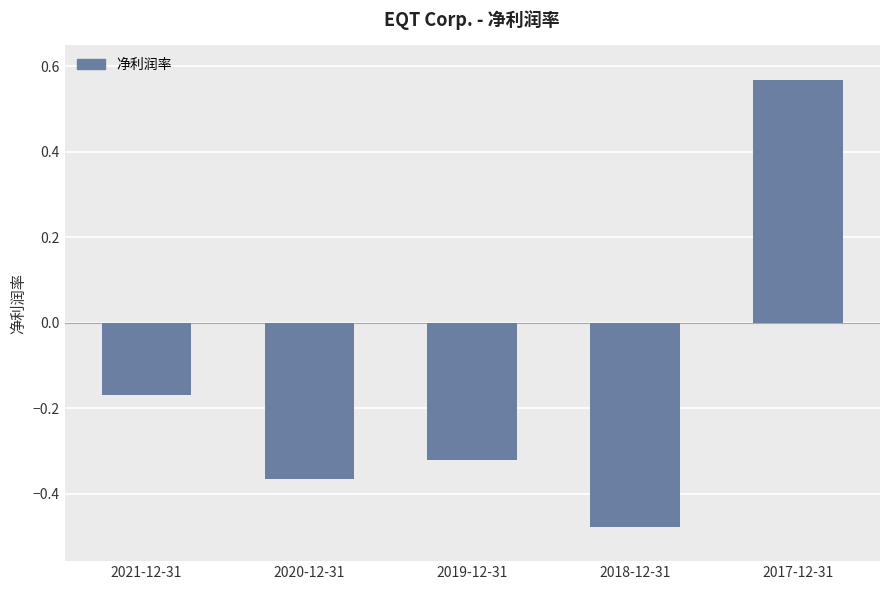

What is the difference between the second highest and minimum values?

0.3